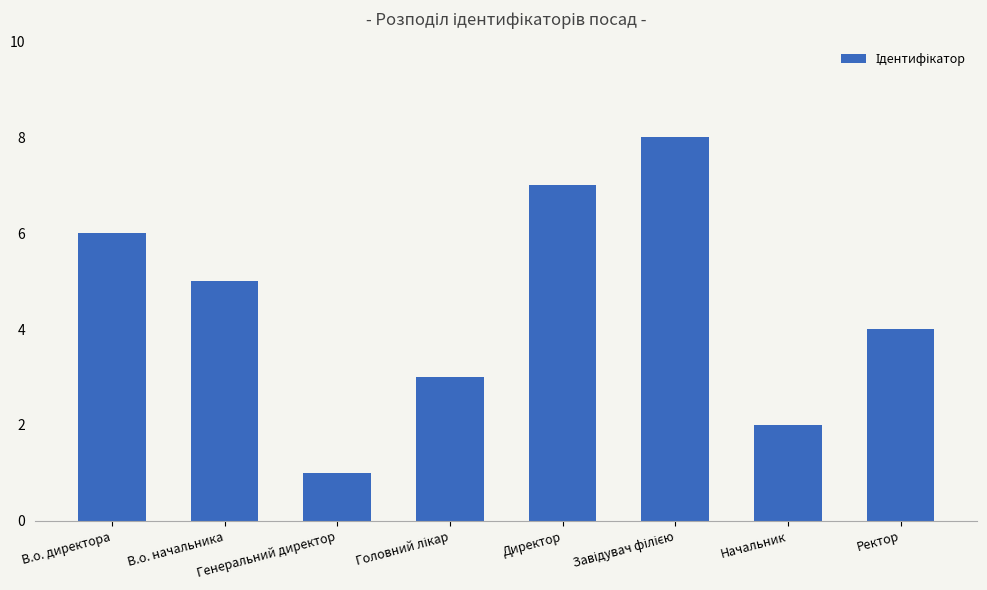

What is the greatest value displayed?

8